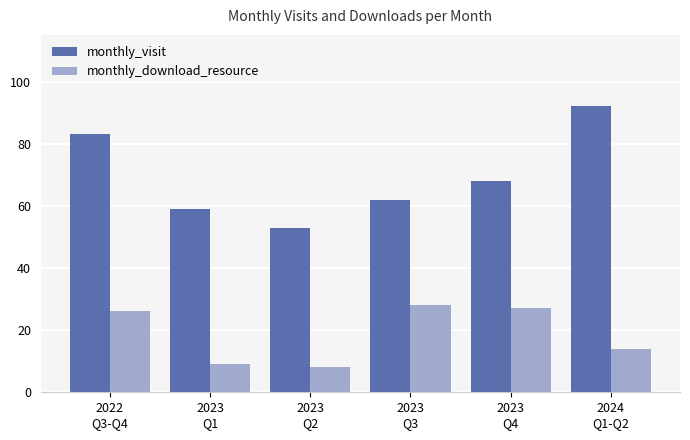

Reading right to left, extract all data points from this chart.

monthly_visit: 92	68	62	53	59	83
monthly_download_resource: 14	27	28	8	9	26